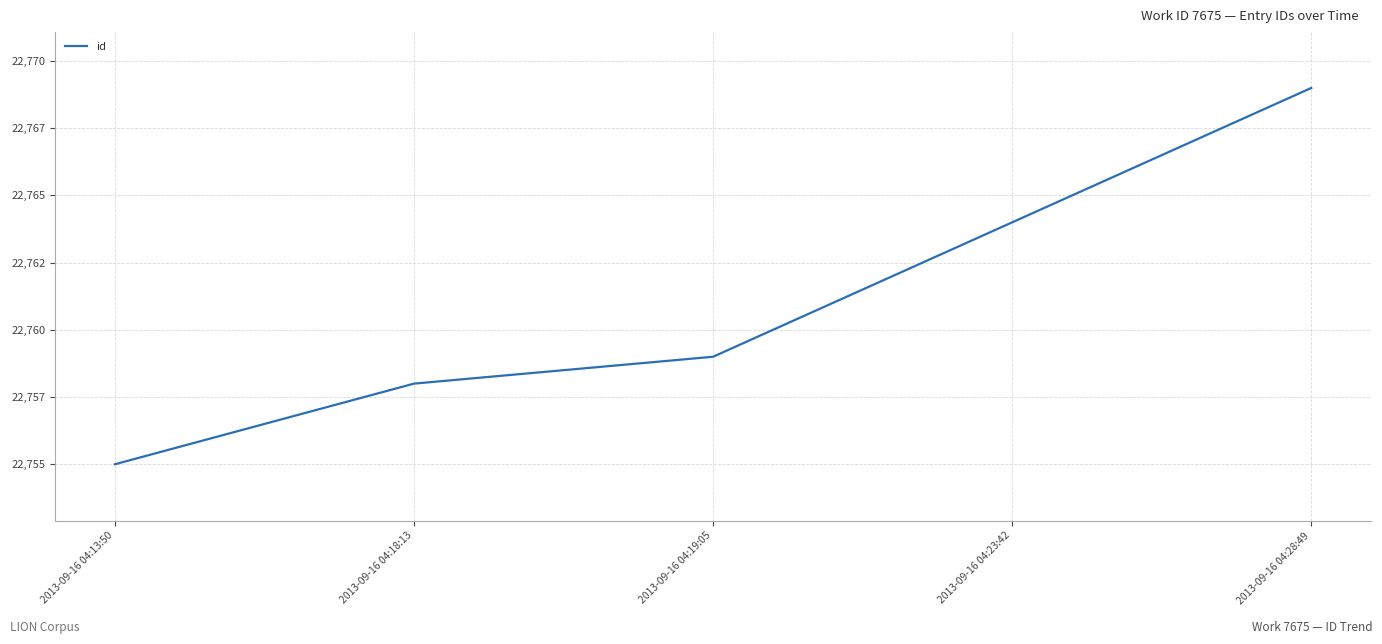

Is this an area chart (filled region under the line)?

No